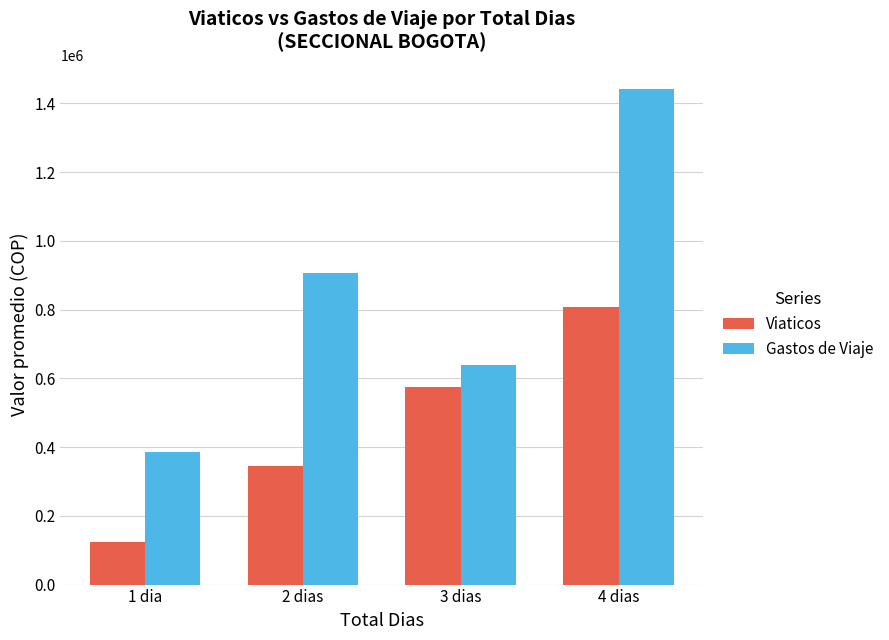

What is the average value of the Viaticos series?

463030.5